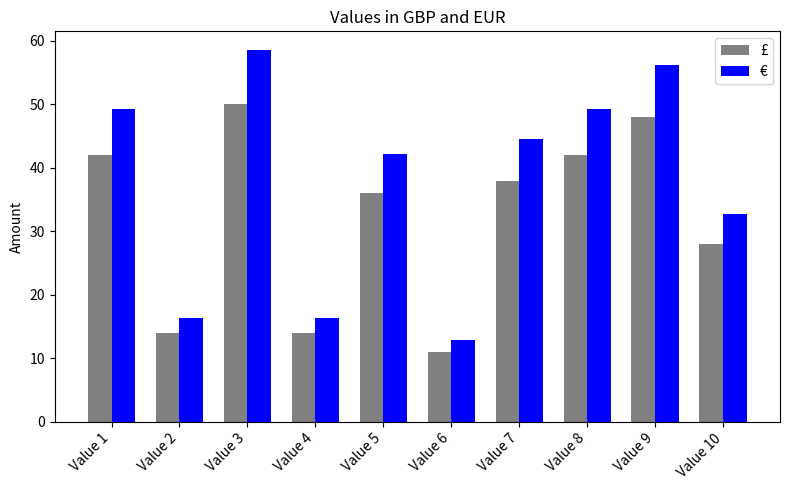

Which series has the largest range (max minus min)?

€